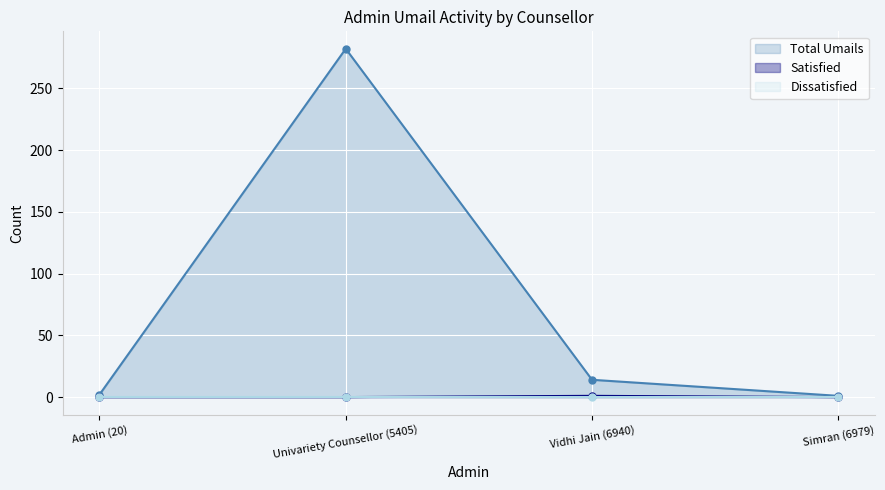

What position from the right is Vidhi Jain (6940)?

2